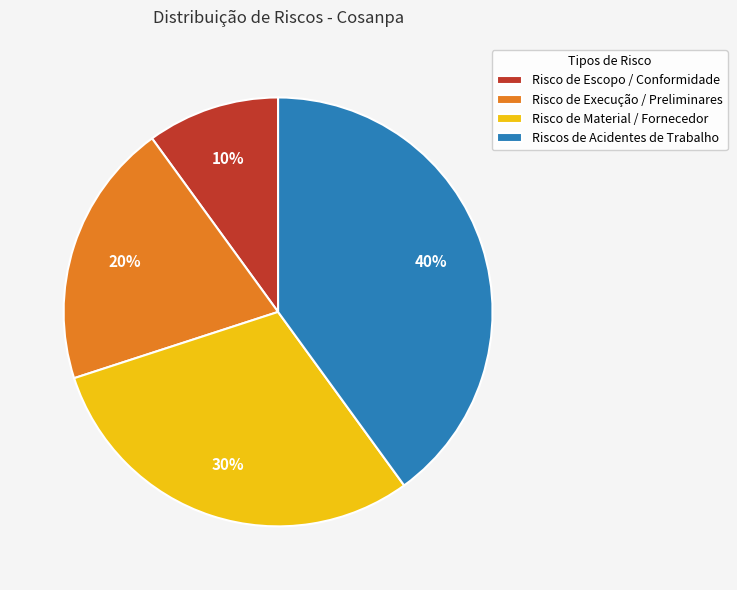

True or false: Risco de Material / Fornecedor accounts for 30% of the total.

True